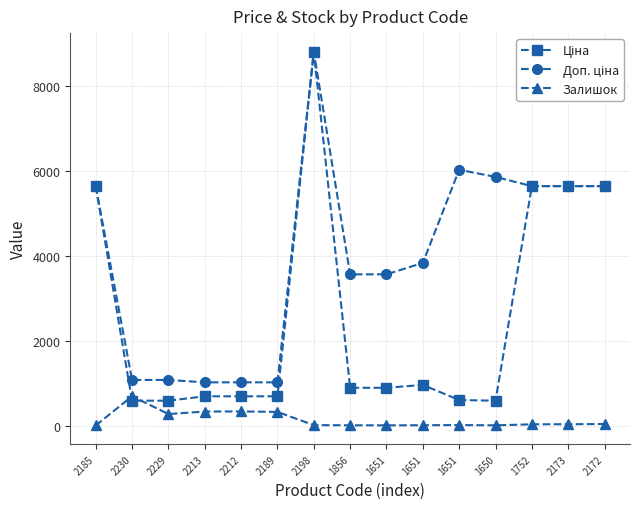

How many lines are shown in the chart?

3